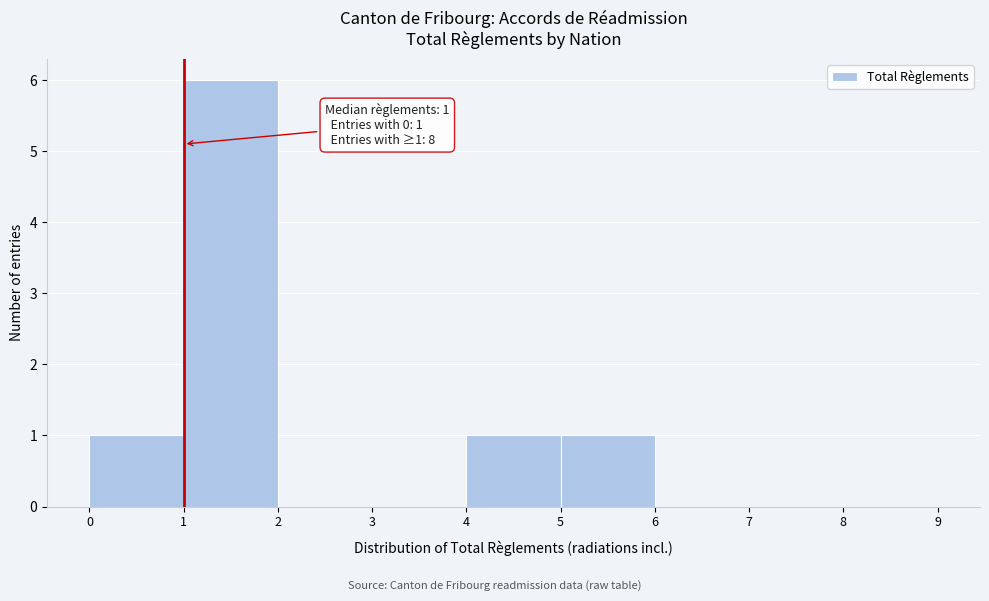

Which range on the x-axis has the tallest bar?

1 to 2